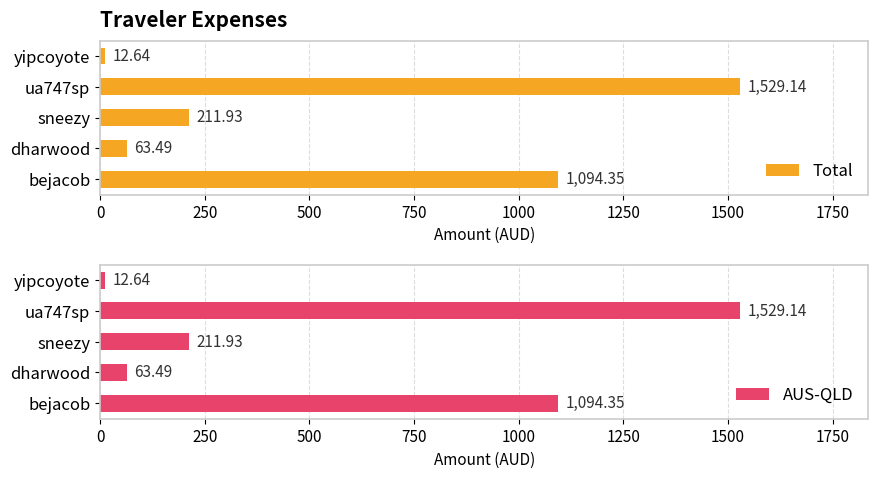

True or false: AUS-QLD has a value of 371.5 at bejacob.

False